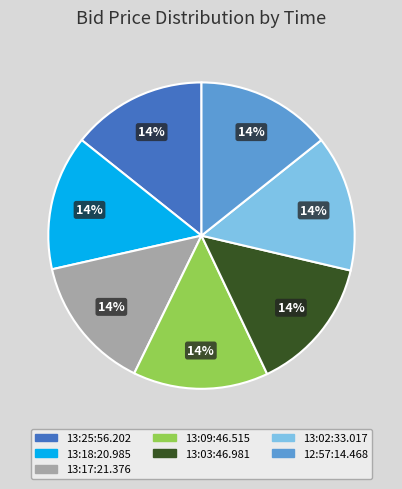

How many slices are in this pie chart?

7